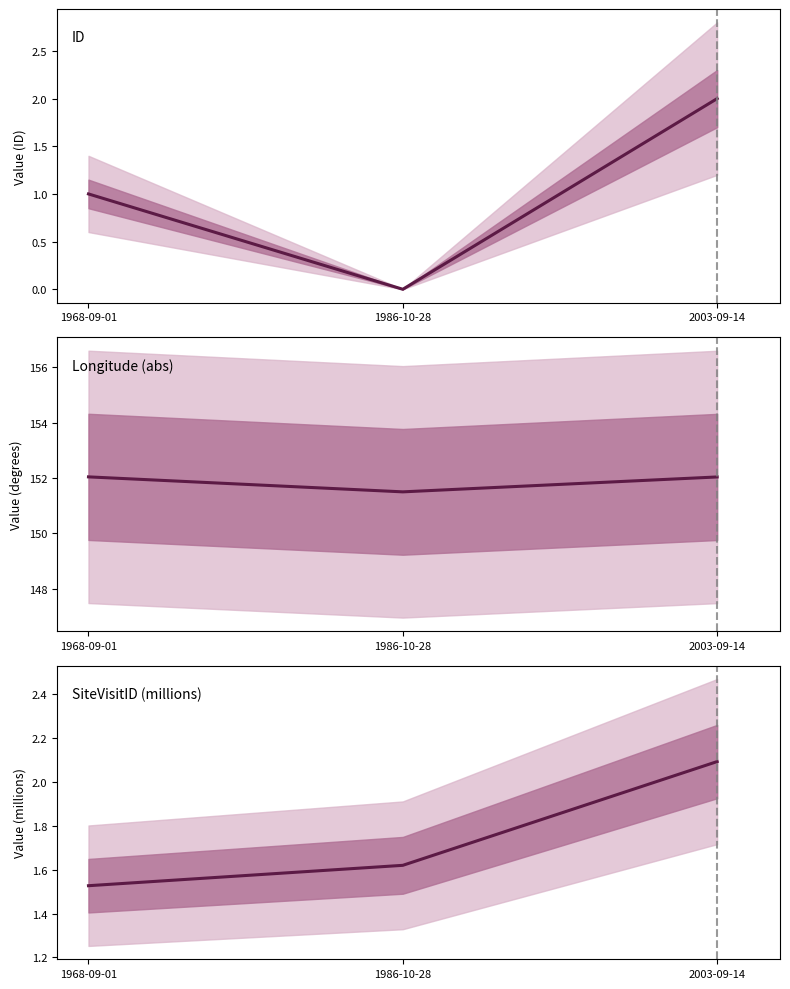

What is the approximate value of SiteVisitID (millions) at 2003-09-14?

2.1